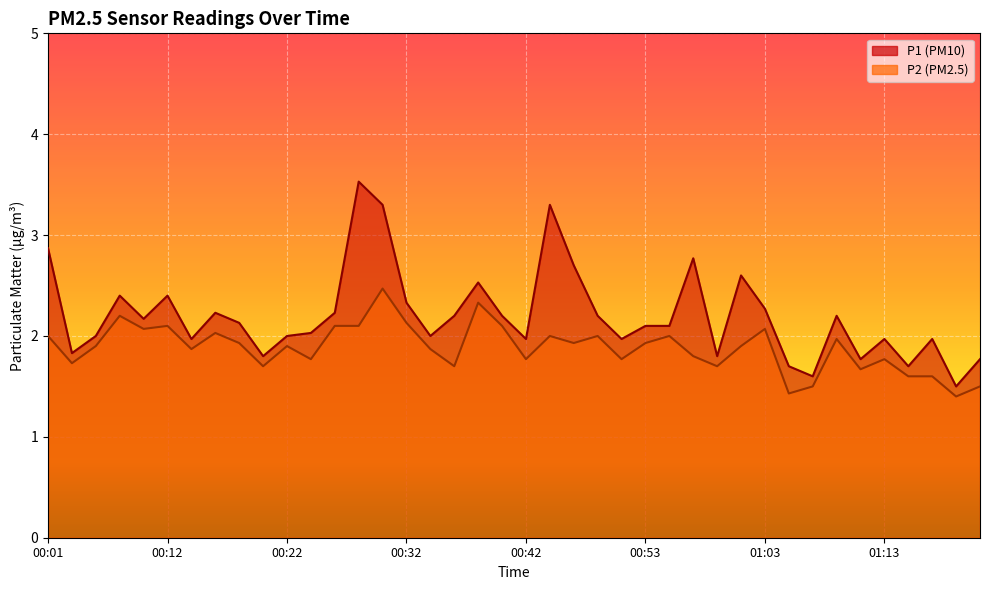

Reading left to right, what are all the values shown in this chart?

P1: 2.9	1.8	2.0	2.4	2.2	2.4	2.0	2.2	2.1	1.8	2.0	2.0	2.2	3.5	3.3	2.3	2.0	2.2	2.5	2.2	2.0	3.3	2.7	2.2	2.0	2.1	2.1	2.8	1.8	2.6	2.3	1.7	1.6	2.2	1.8	2.0	1.7	2.0	1.5	1.8
P2: 2.0	1.7	1.9	2.2	2.1	2.1	1.9	2.0	1.9	1.7	1.9	1.8	2.1	2.1	2.5	2.1	1.9	1.7	2.3	2.1	1.8	2.0	1.9	2.0	1.8	1.9	2.0	1.8	1.7	1.9	2.1	1.4	1.5	2.0	1.7	1.8	1.6	1.6	1.4	1.5